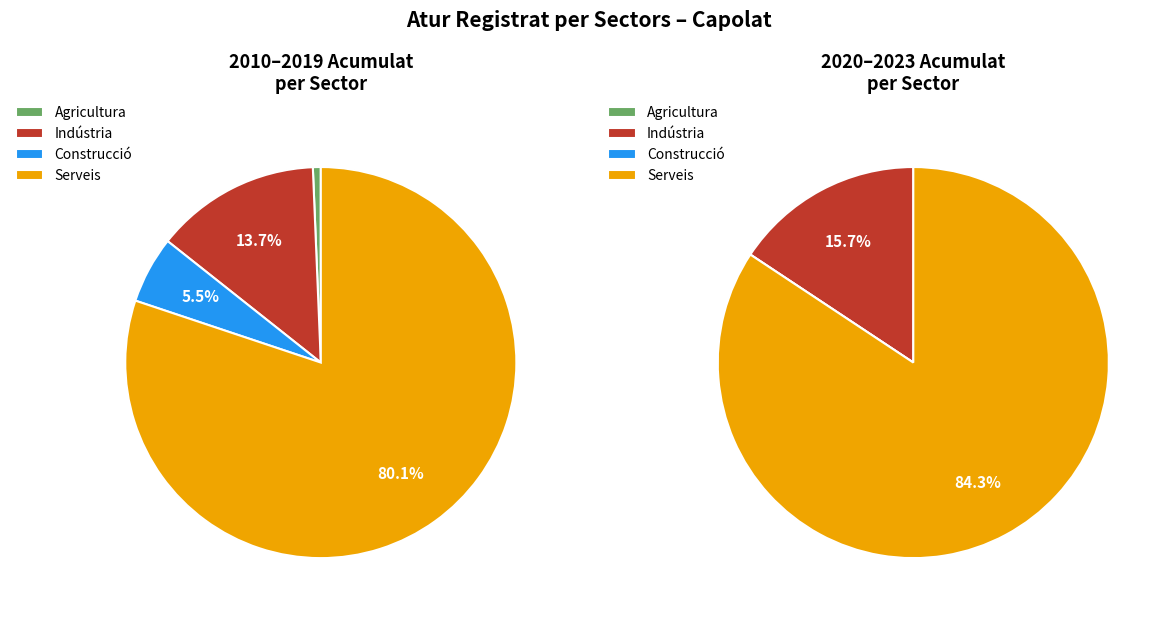

Which category has the biggest portion of the pie?

Serveis